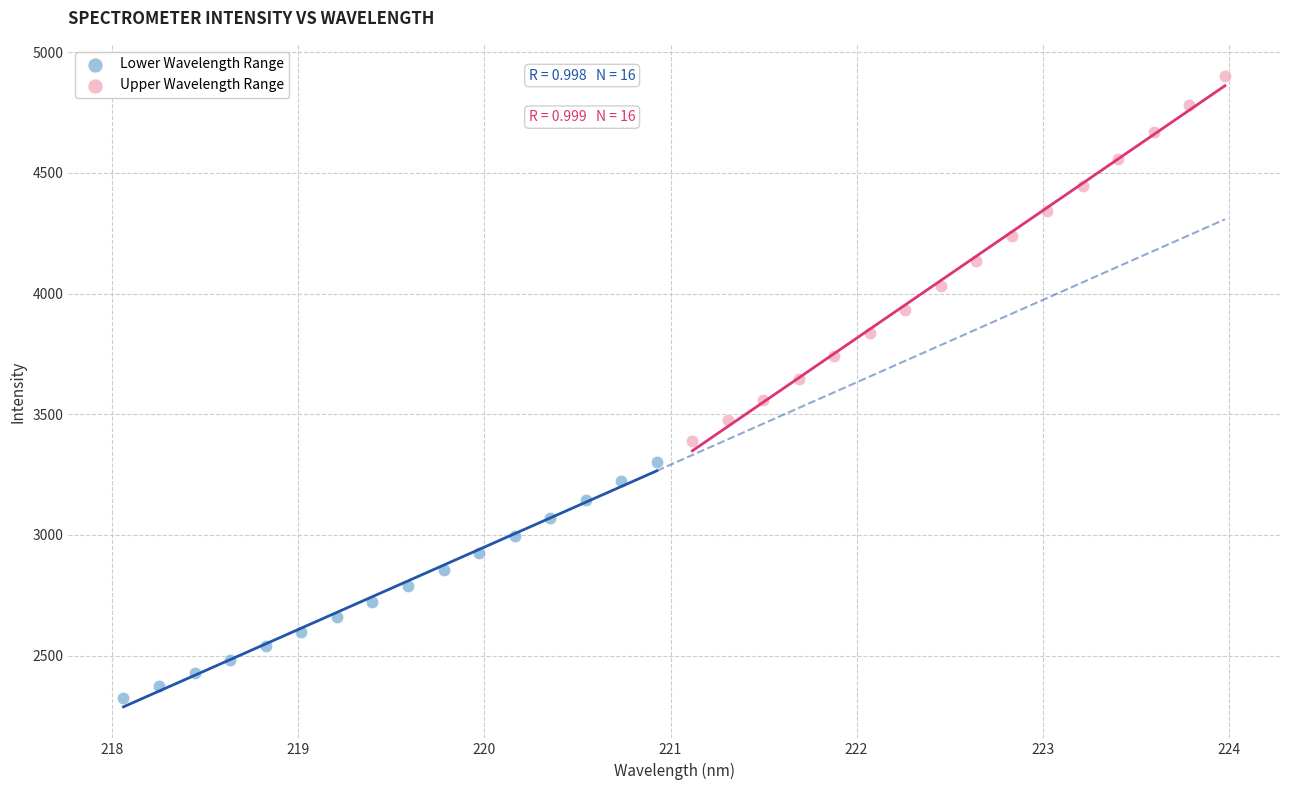

What are all the series names shown in the legend?

Lower Wavelength Range, Upper Wavelength Range